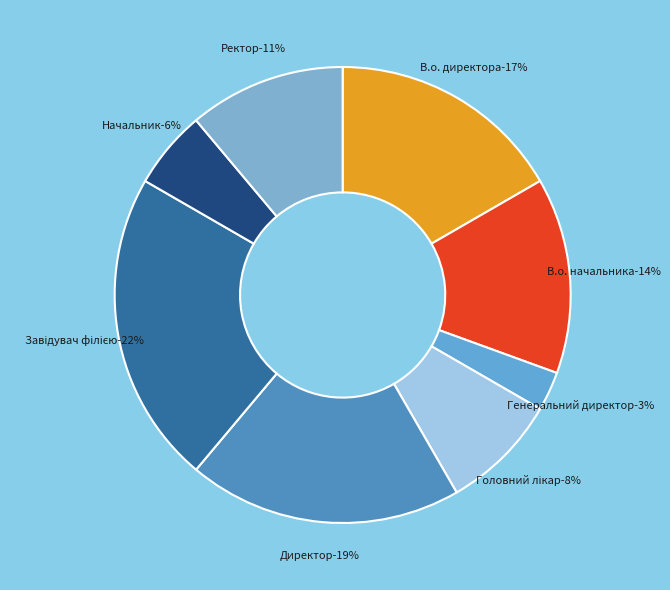

What is the total percentage of Генеральний директор and Головний лікар?

11.1%